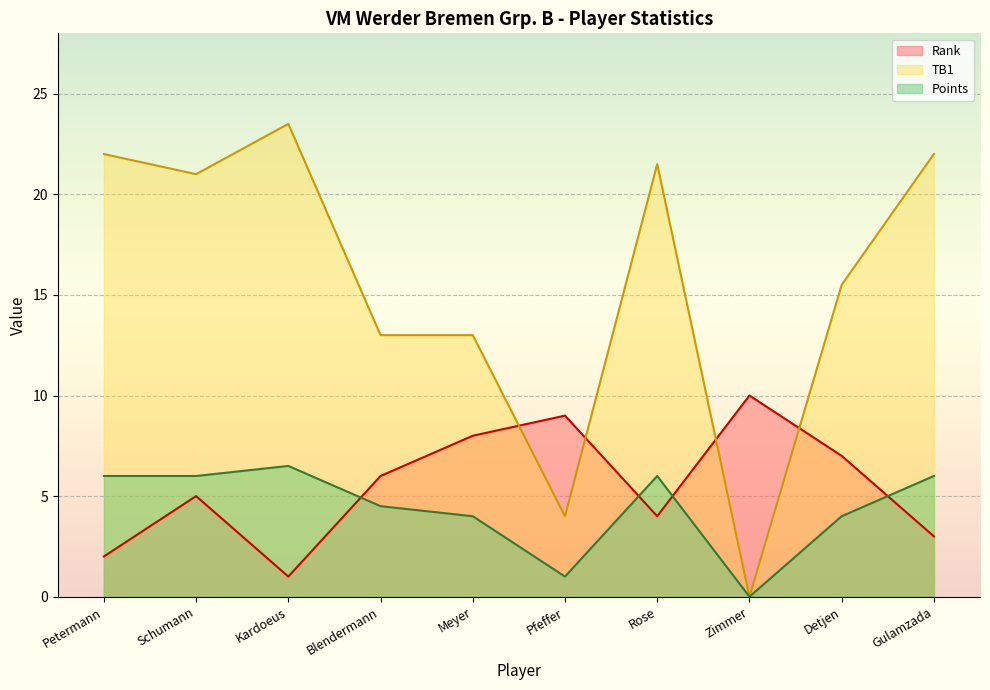

Which series has the widest spread of values?

TB1